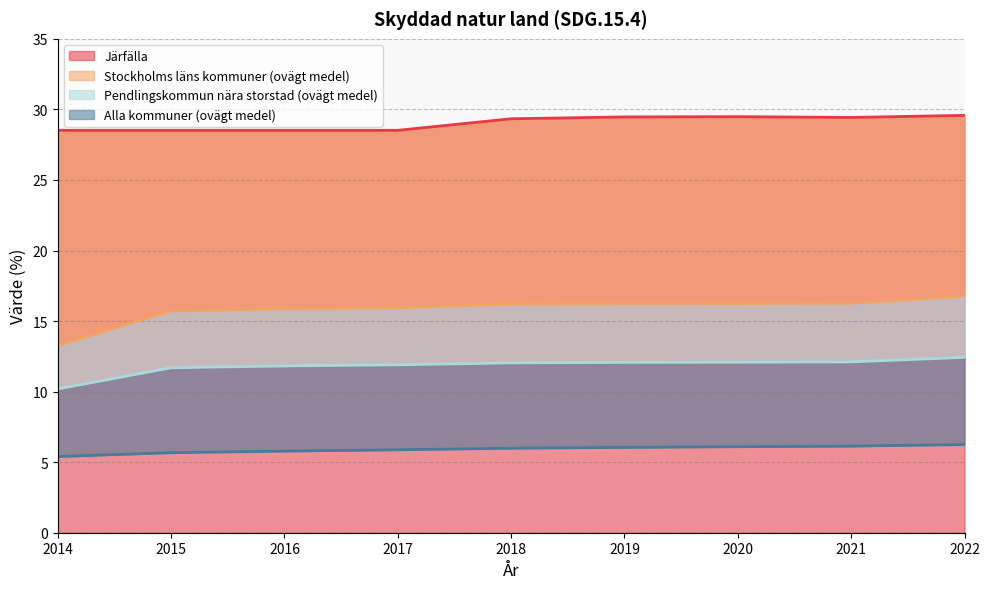

Reading left to right, extract all data points from this chart.

Järfälla: 2014=28.5	2015=28.5	2016=28.5	2017=28.5	2018=29.3	2019=29.5	2020=29.5	2021=29.4	2022=29.6
Stockholms läns kommuner (ovägt medel): 2014=13.3	2015=15.7	2016=15.9	2017=15.9	2018=16.2	2019=16.2	2020=16.2	2021=16.3	2022=16.8
Pendlingskommun nära storstad (ovägt medel): 2014=10.2	2015=11.7	2016=11.8	2017=11.9	2018=12.0	2019=12.1	2020=12.1	2021=12.1	2022=12.4
Alla kommuner (ovägt medel): 2014=5.4	2015=5.7	2016=5.8	2017=5.9	2018=6.0	2019=6.0	2020=6.1	2021=6.1	2022=6.2